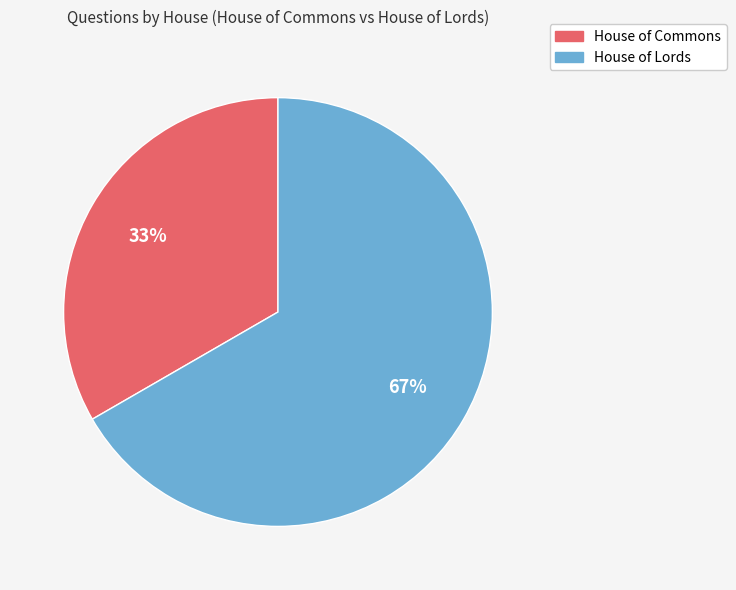

Combined, do House of Lords and House of Commons account for over 50%?

Yes